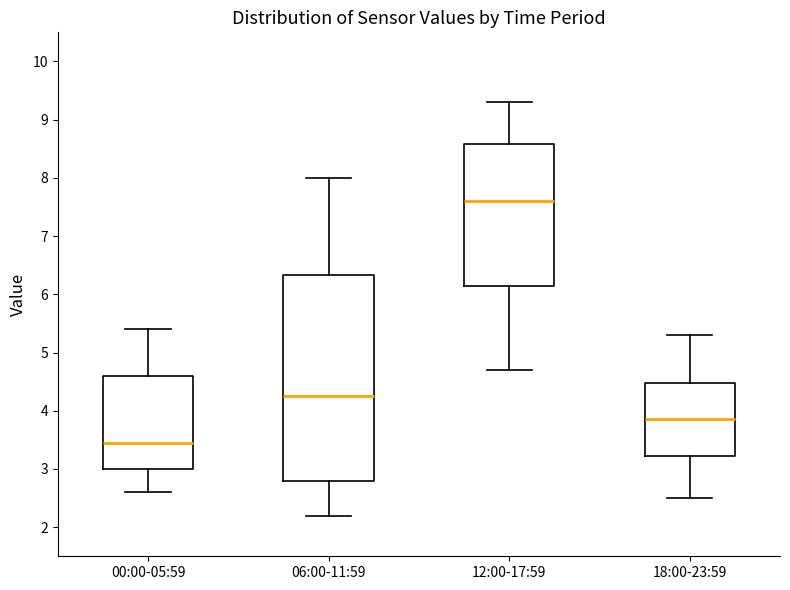

Which box's median line is the highest?

12:00-17:59